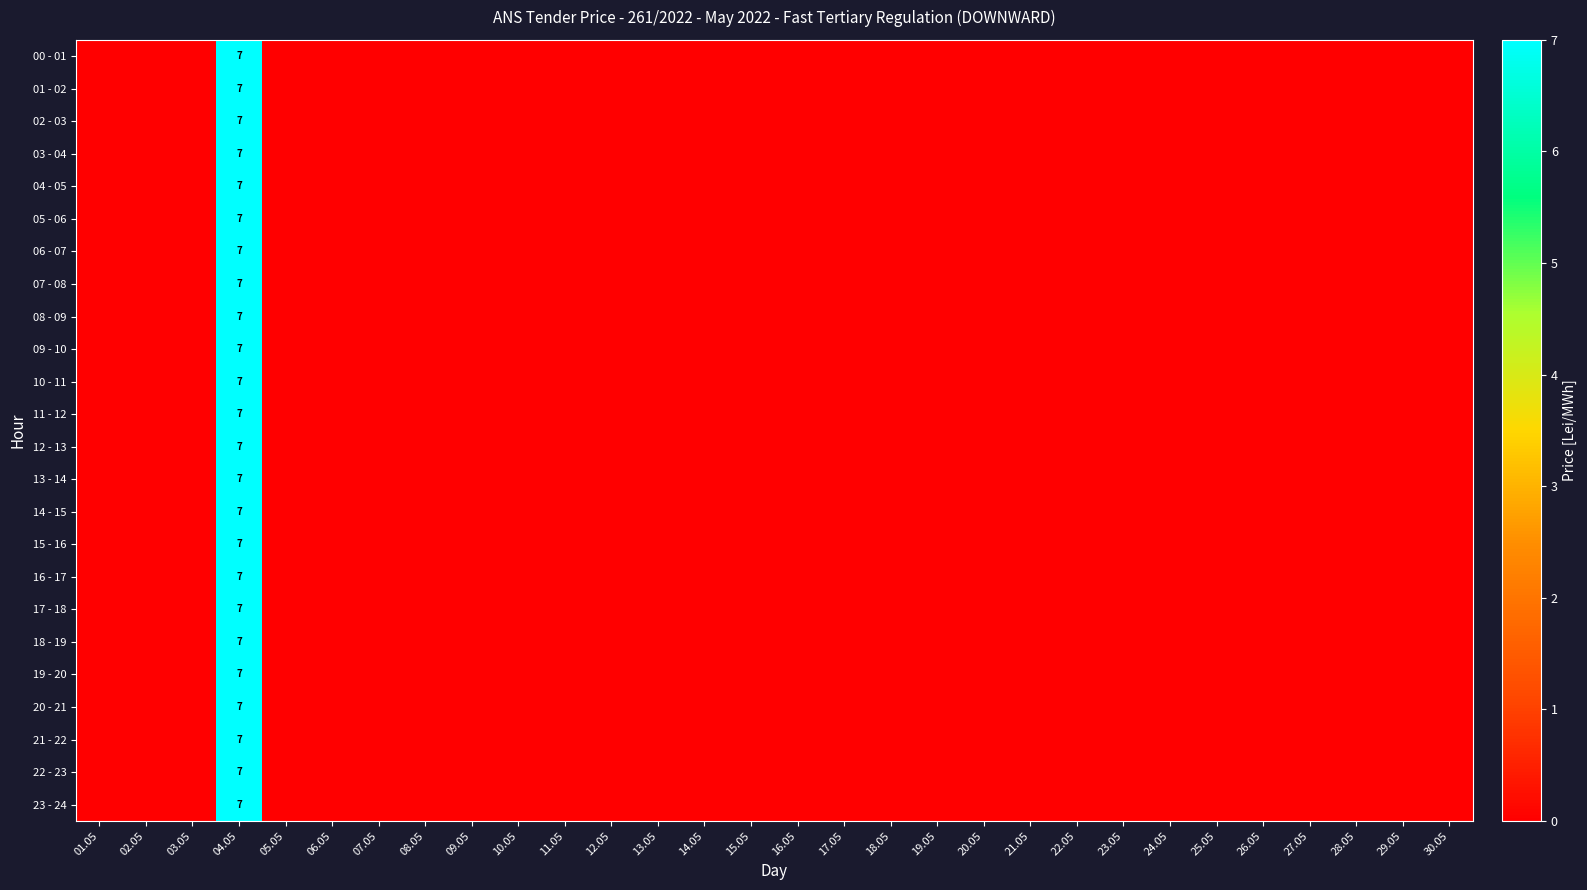

At which label does 03 - 04 reach its peak?

04.05